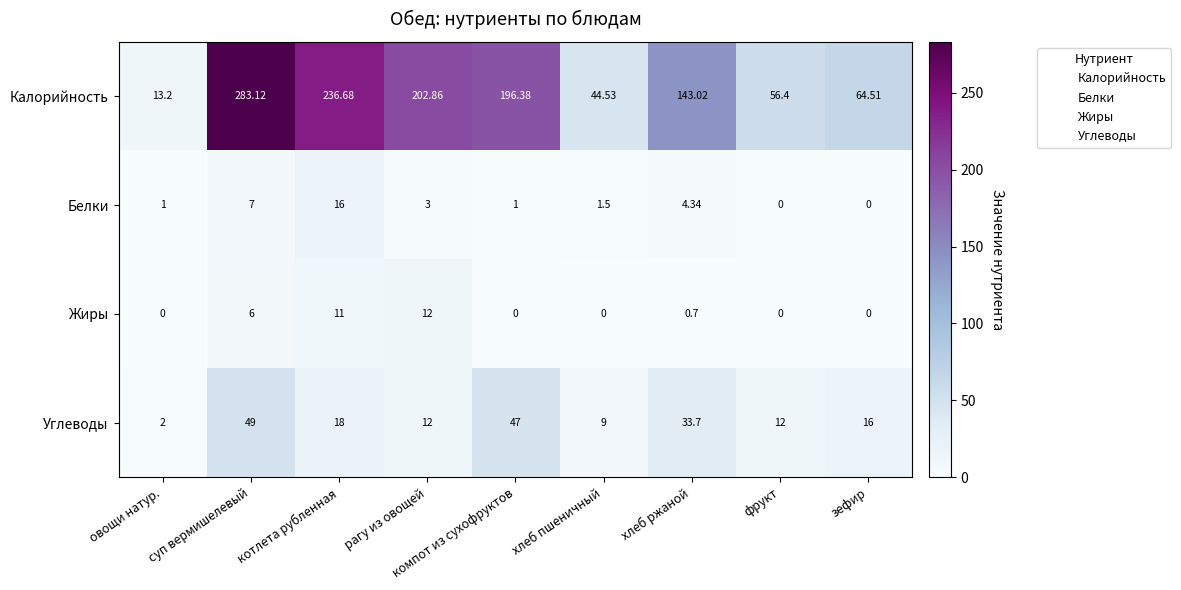

Which series has the widest spread of values?

Калорийность